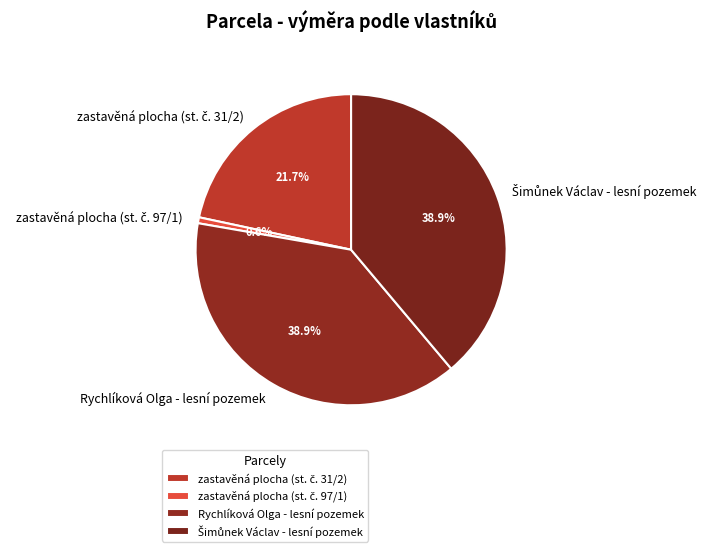

Is there any slice that represents more than half of the pie?

No